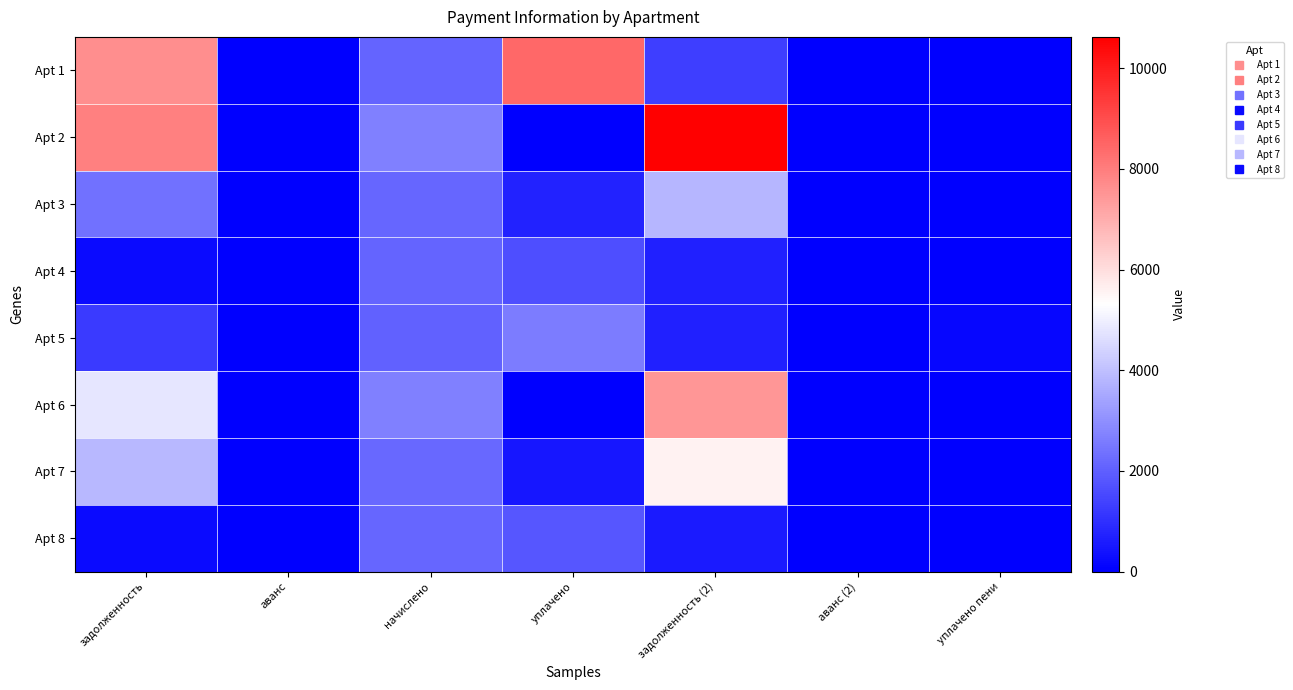

Which has a higher value, задолженность or уплачено пени?

задолженность